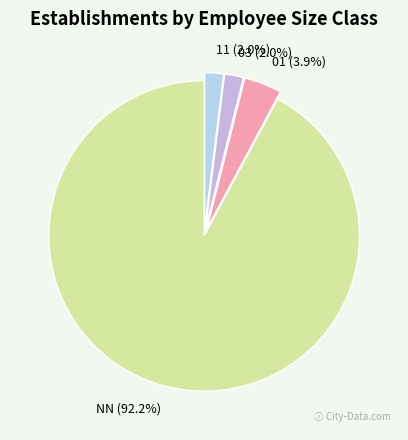

True or false: 03 accounts for 2% of the total.

True